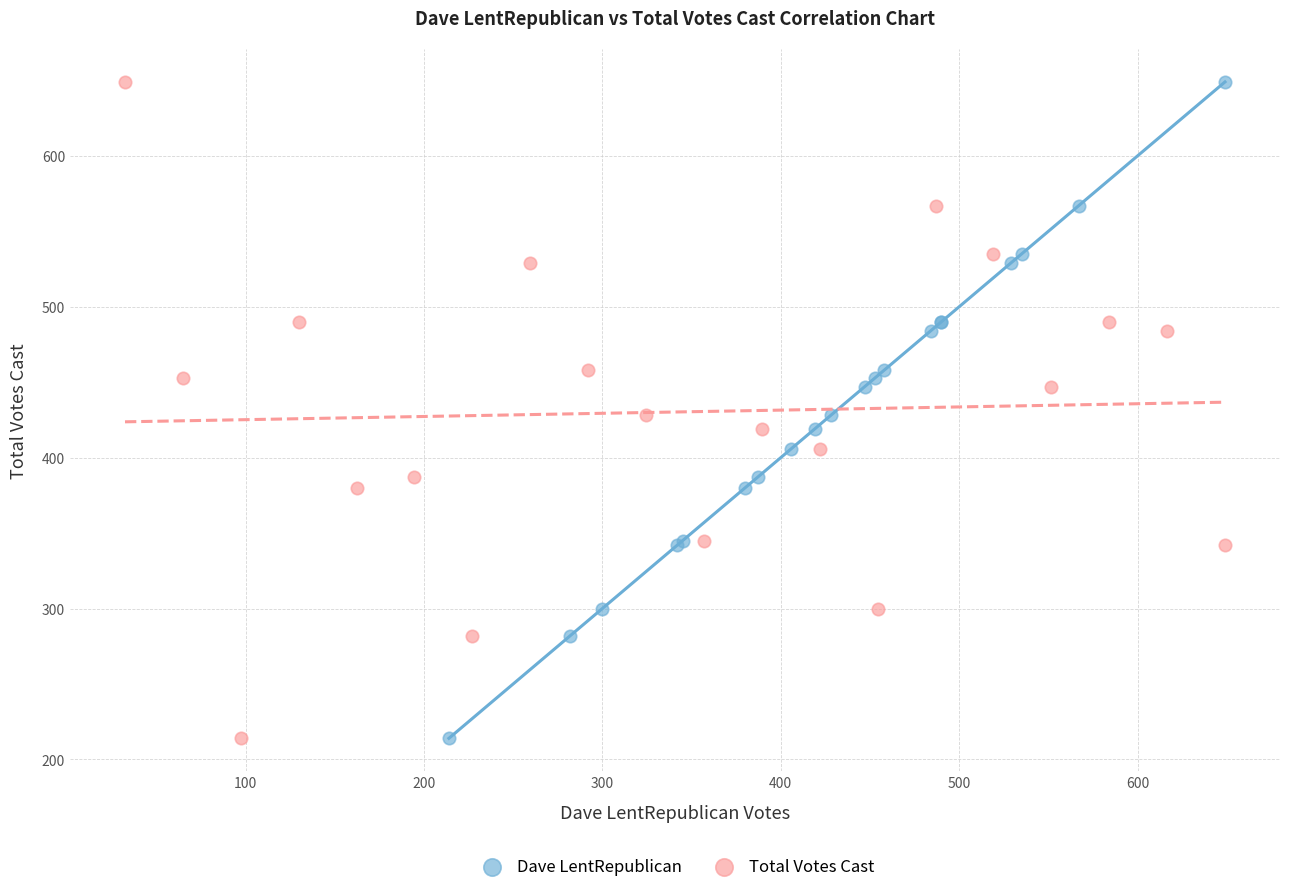

What are all the series names shown in the legend?

Dave LentRepublican, Total Votes Cast